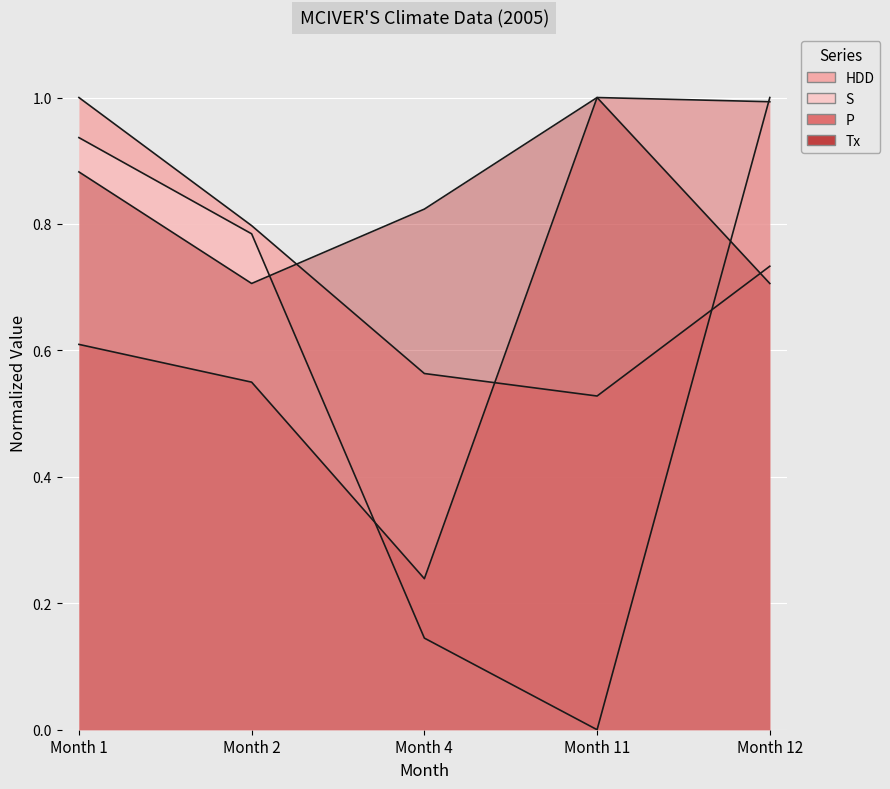

Reading left to right, list all the values displayed in this chart.

HDD: 1.0	0.8	0.6	0.5	0.7
S: 0.9	0.8	0.1	0.0	1.0
P: 0.6	0.5	0.2	1.0	1.0
Tx: 0.9	0.7	0.8	1.0	0.7